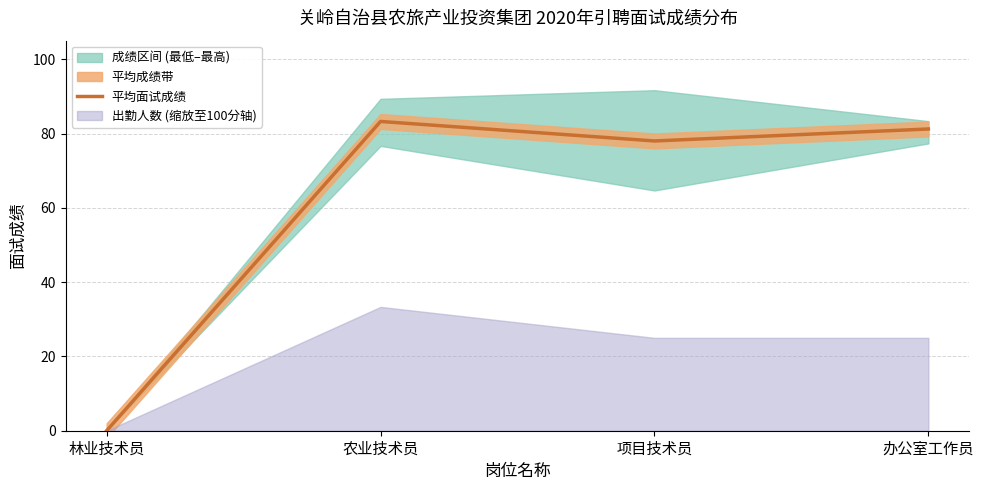

Where does the data first go above 81?

农业技术员